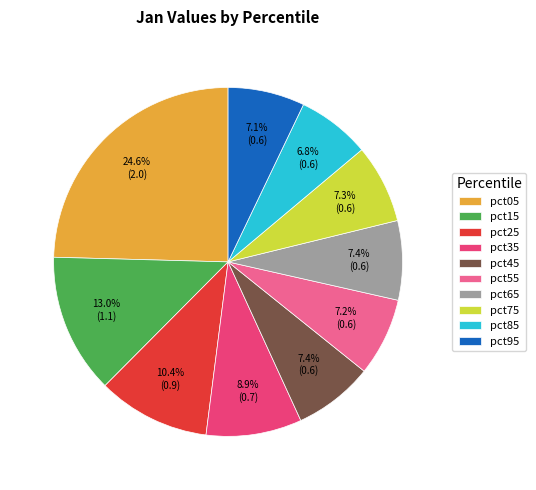

Which slice is the largest?

pct05